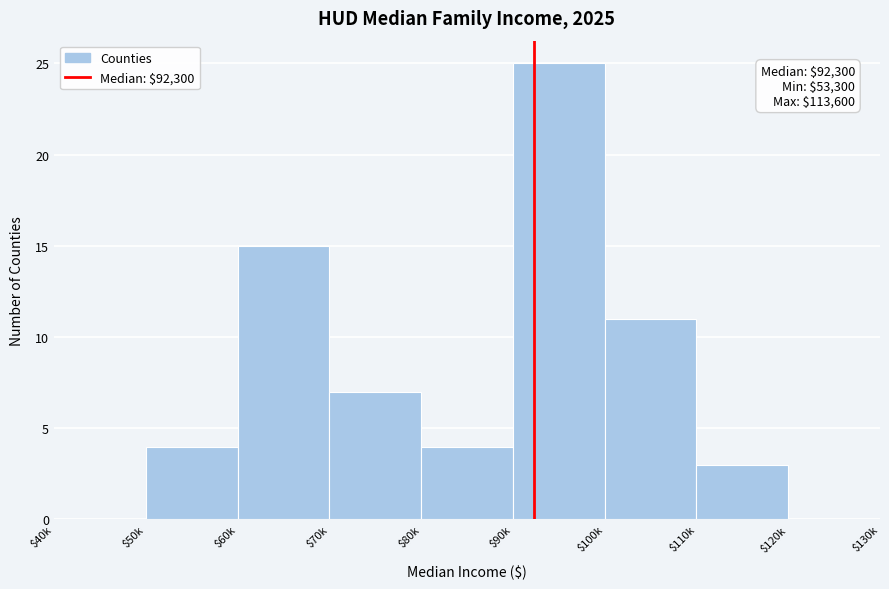

What is the sum of all values?

69